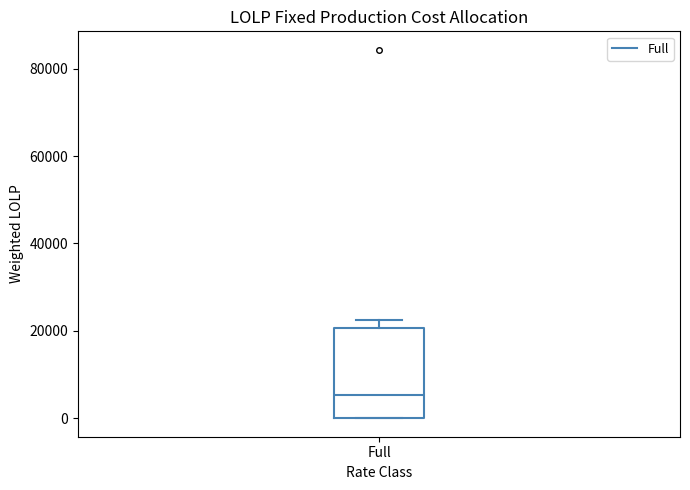

Read this box plot against the y-axis: the position of the median line, the range covered by the box, and the ends of both whiskers. The values are not printed on the chart, so give them approximately, as read against the axis.

median 6000, box 0 to 20000, whiskers 0 to 22000